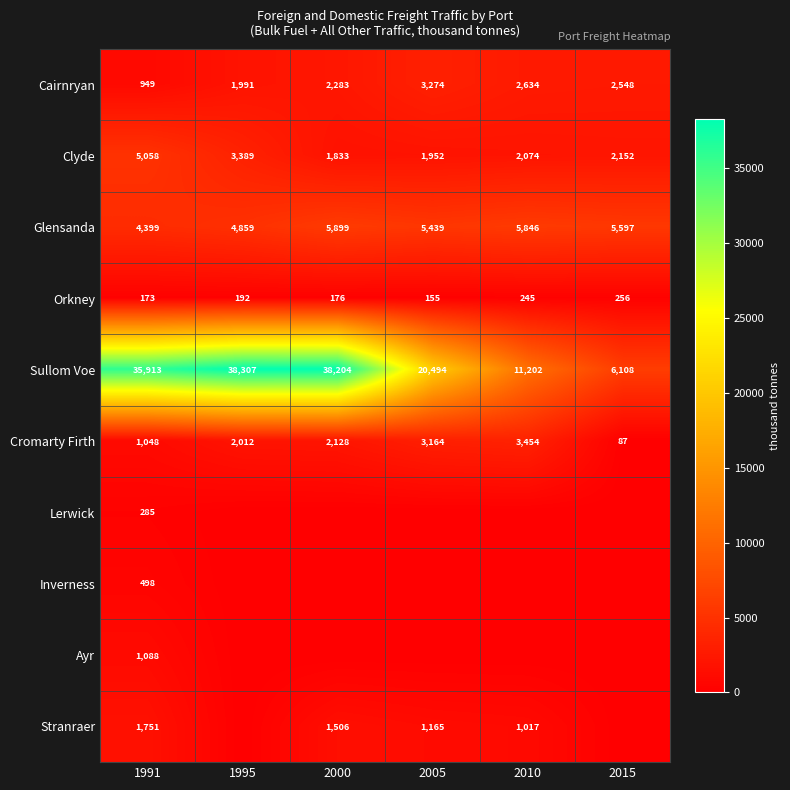

Count the number of categories in the chart.

6